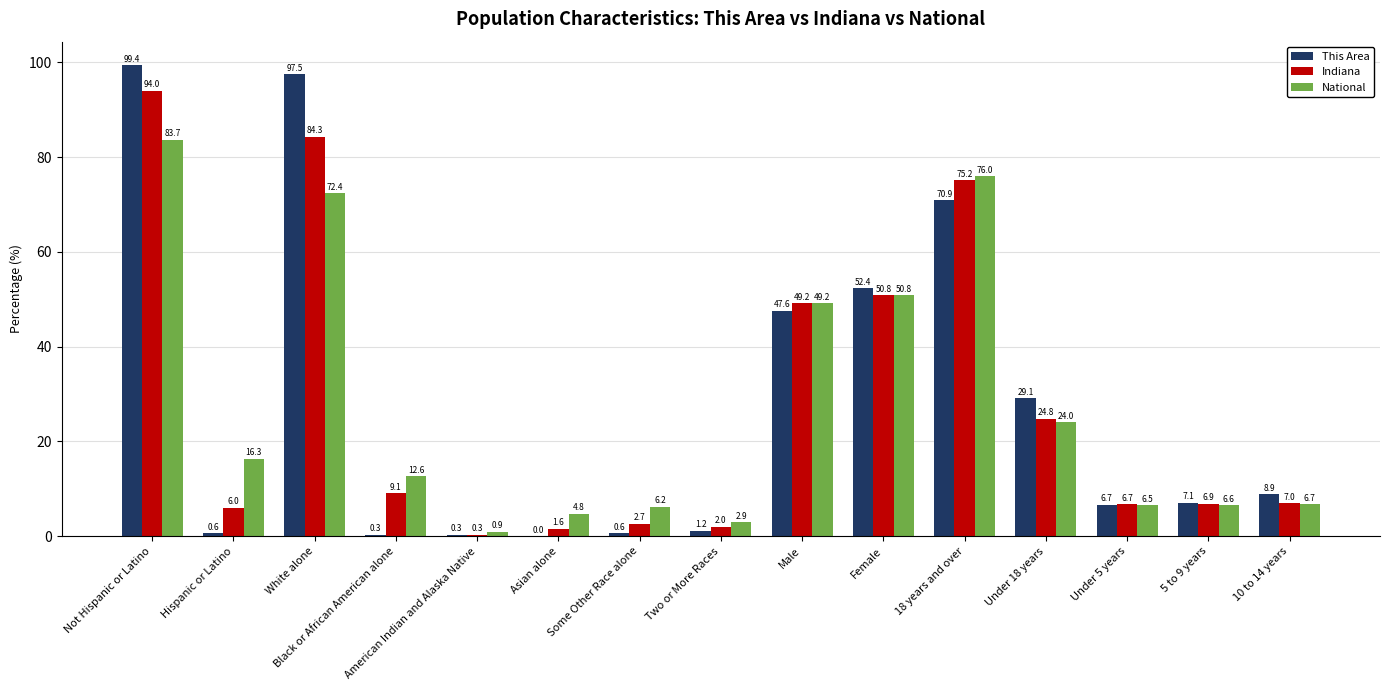

Where is This Area nearest to the value 49?

Male